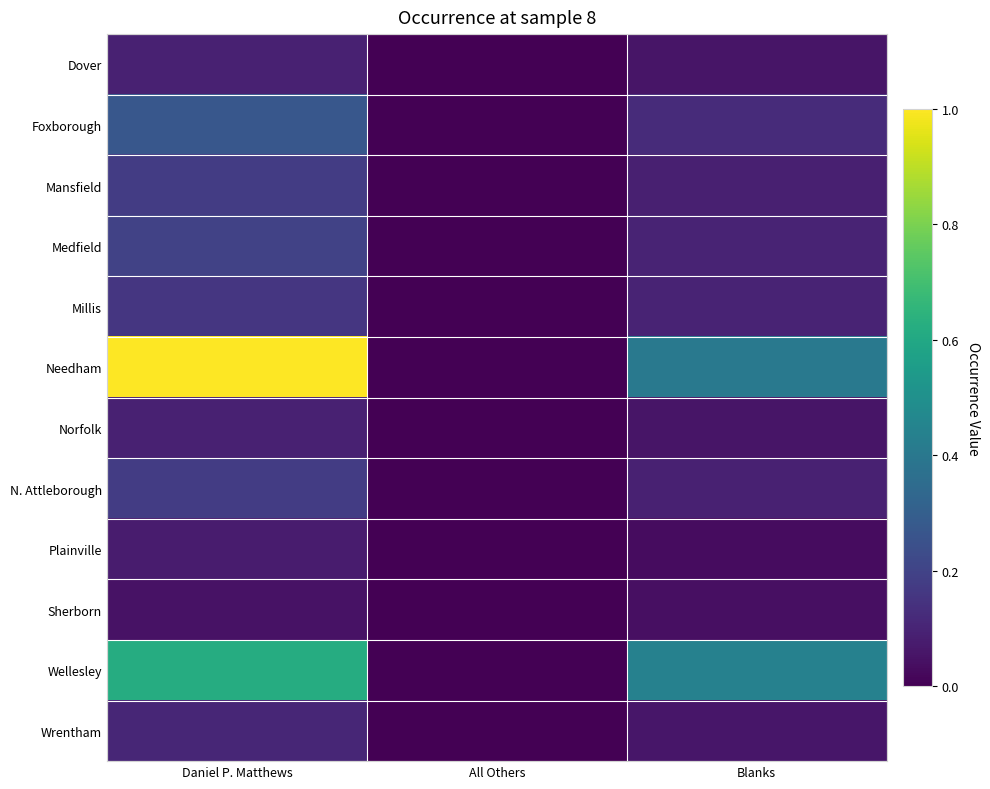

Reading left to right, transcribe all the data shown in this chart.

Dover: Daniel P. Matthews=0.1	All Others=0.0	Blanks=0.1
Foxborough: Daniel P. Matthews=0.3	All Others=0.0	Blanks=0.1
Mansfield: Daniel P. Matthews=0.2	All Others=0.0	Blanks=0.1
Medfield: Daniel P. Matthews=0.2	All Others=0.0	Blanks=0.1
Millis: Daniel P. Matthews=0.2	All Others=0.0	Blanks=0.1
Needham: Daniel P. Matthews=1.0	All Others=0.0	Blanks=0.4
Norfolk: Daniel P. Matthews=0.1	All Others=0.0	Blanks=0.1
N. Attleborough: Daniel P. Matthews=0.2	All Others=0.0	Blanks=0.1
Plainville: Daniel P. Matthews=0.1	All Others=0.0	Blanks=0.0
Sherborn: Daniel P. Matthews=0.0	All Others=0.0	Blanks=0.0
Wellesley: Daniel P. Matthews=0.6	All Others=0.0	Blanks=0.4
Wrentham: Daniel P. Matthews=0.1	All Others=0.0	Blanks=0.1